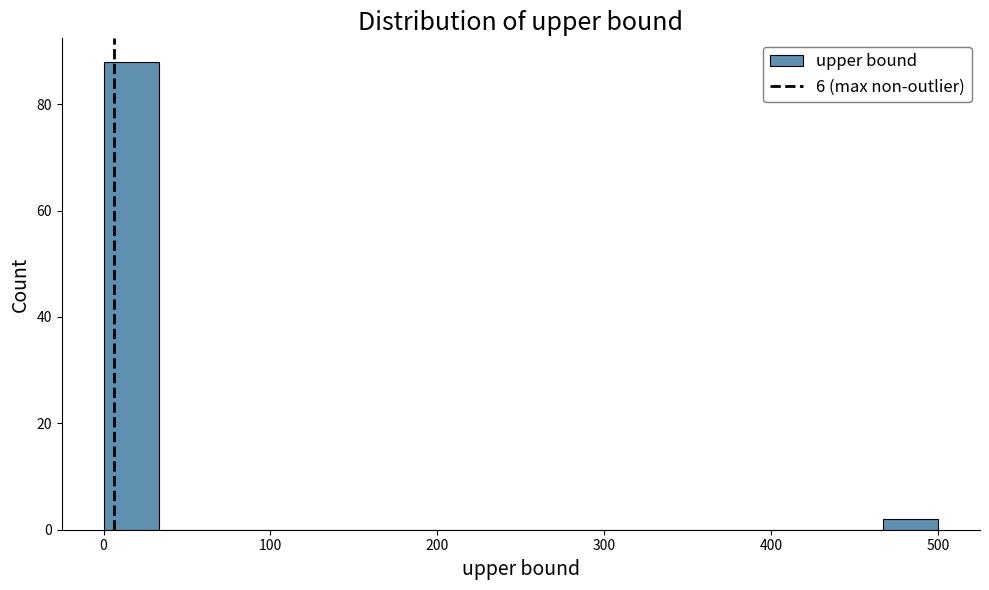

Around what value on the x-axis is the tallest bar? Give the approximate position of its centre, as read against the axis.

20